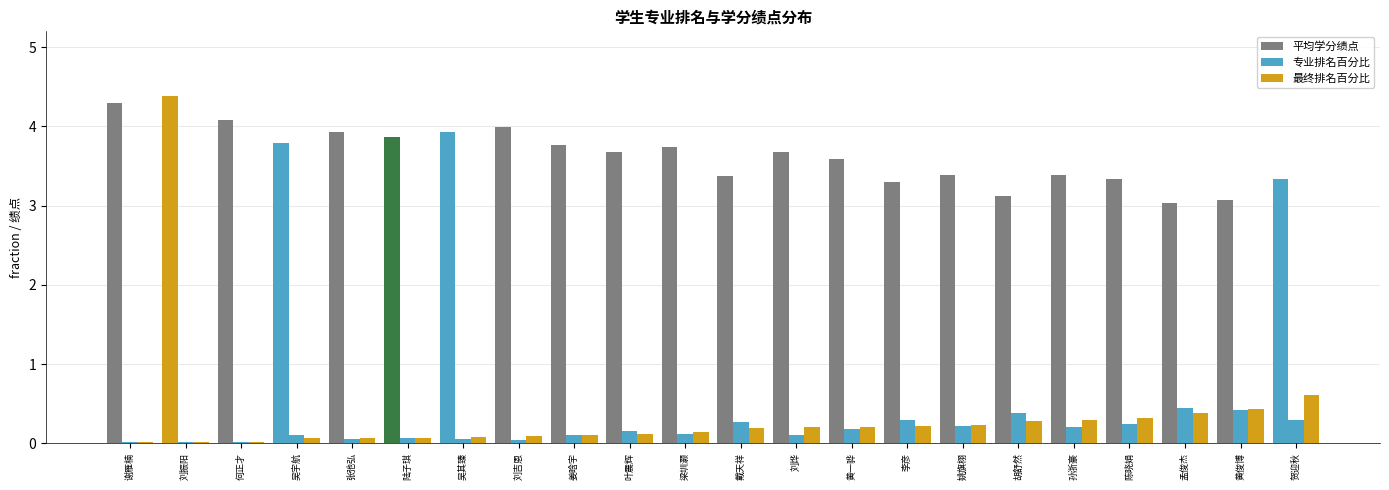

Does the chart contain stacked bars?

No